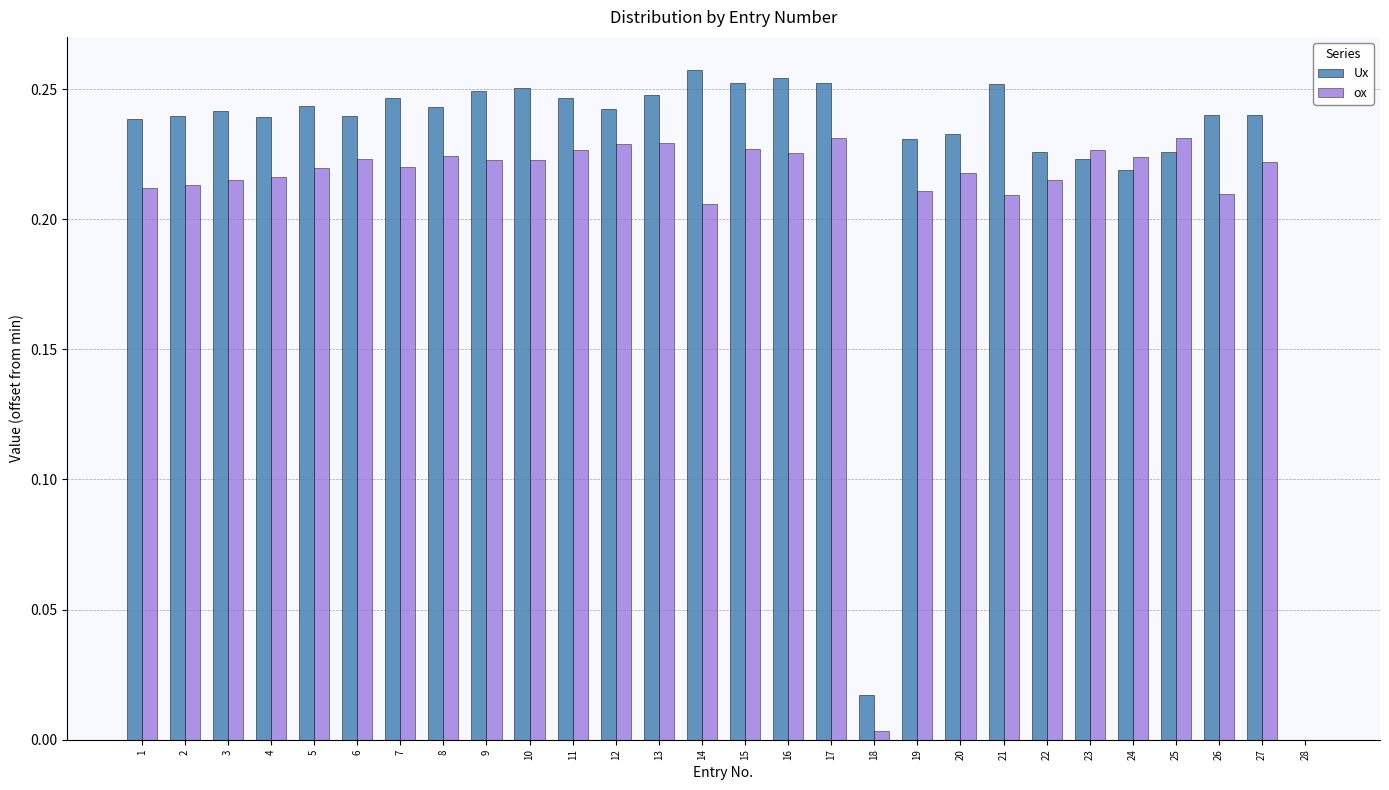

The ox series shows 0.0 at 5. True or false?

False